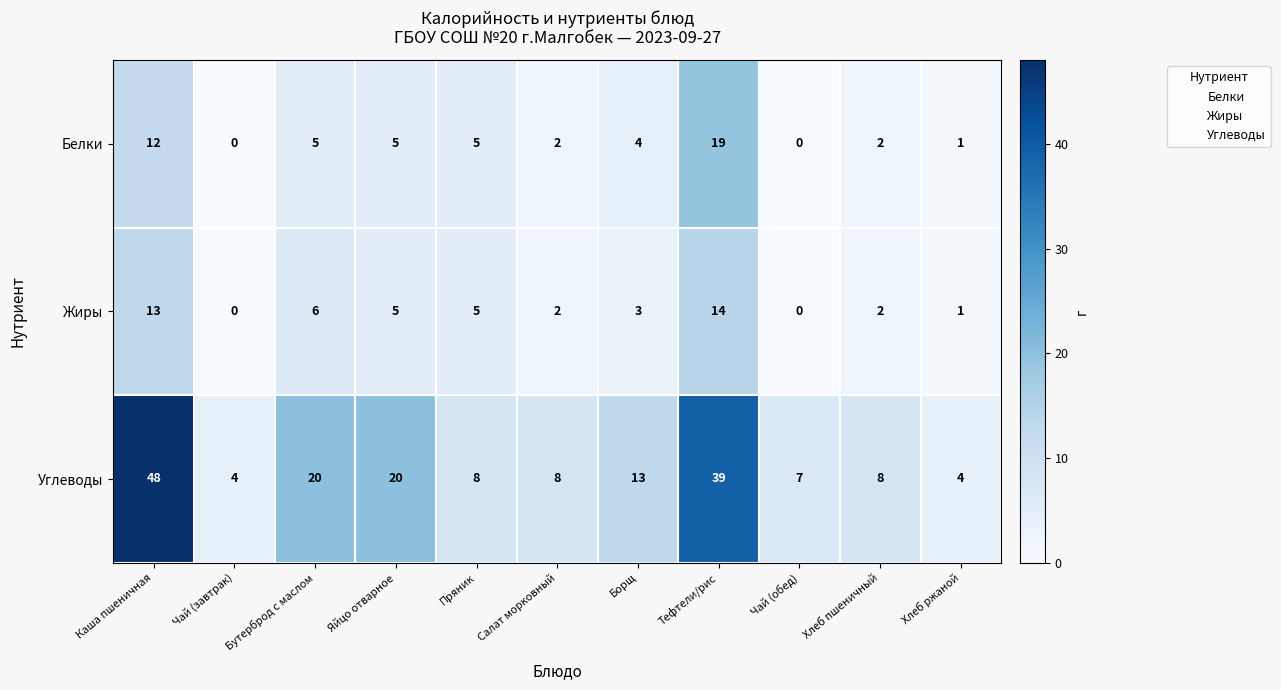

At which category is the sum across all series the highest?

Каша пшеничная